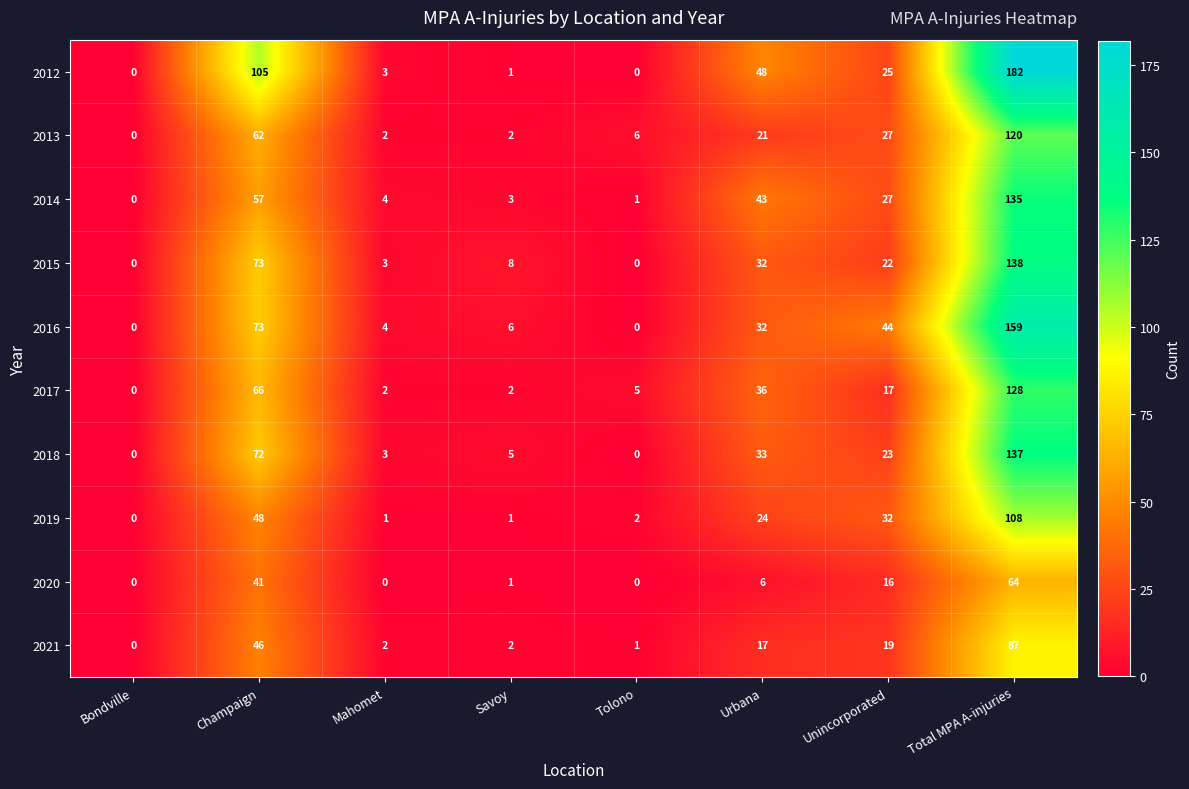

Is it true that 2012 equals 33 at Unincorporated?

False